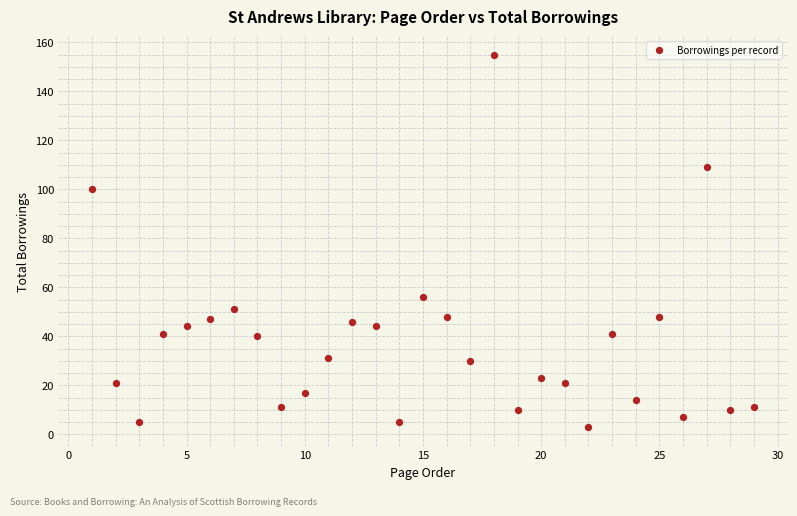

What Y value in the scatter plot is closest to 79?

100